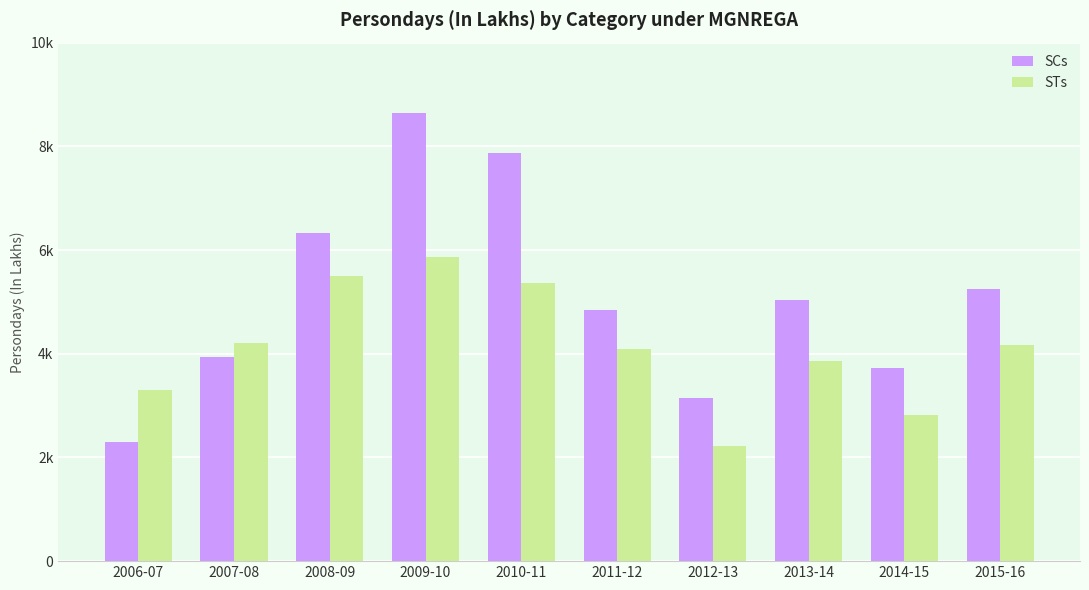

What is the spread (max minus min) of values at 2015-16?

1064.0